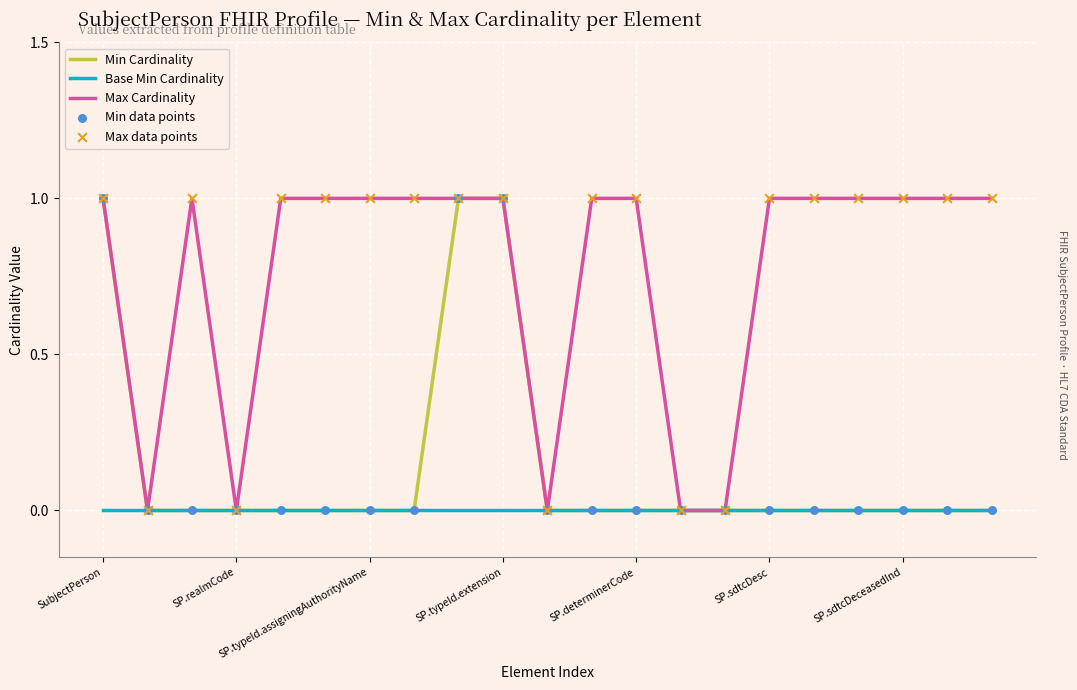

Which series has the largest total across all categories?

Max Cardinality